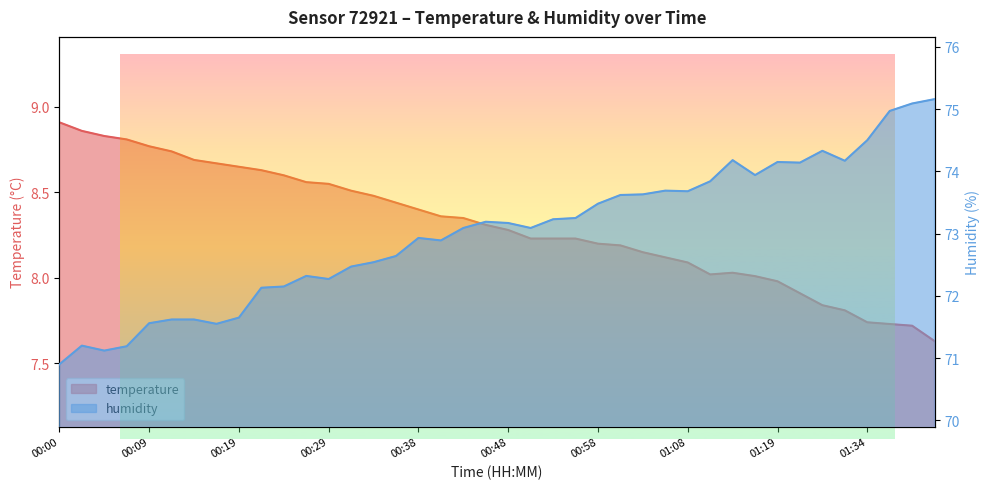

What value does the temperature series have at 01:03?

8.2